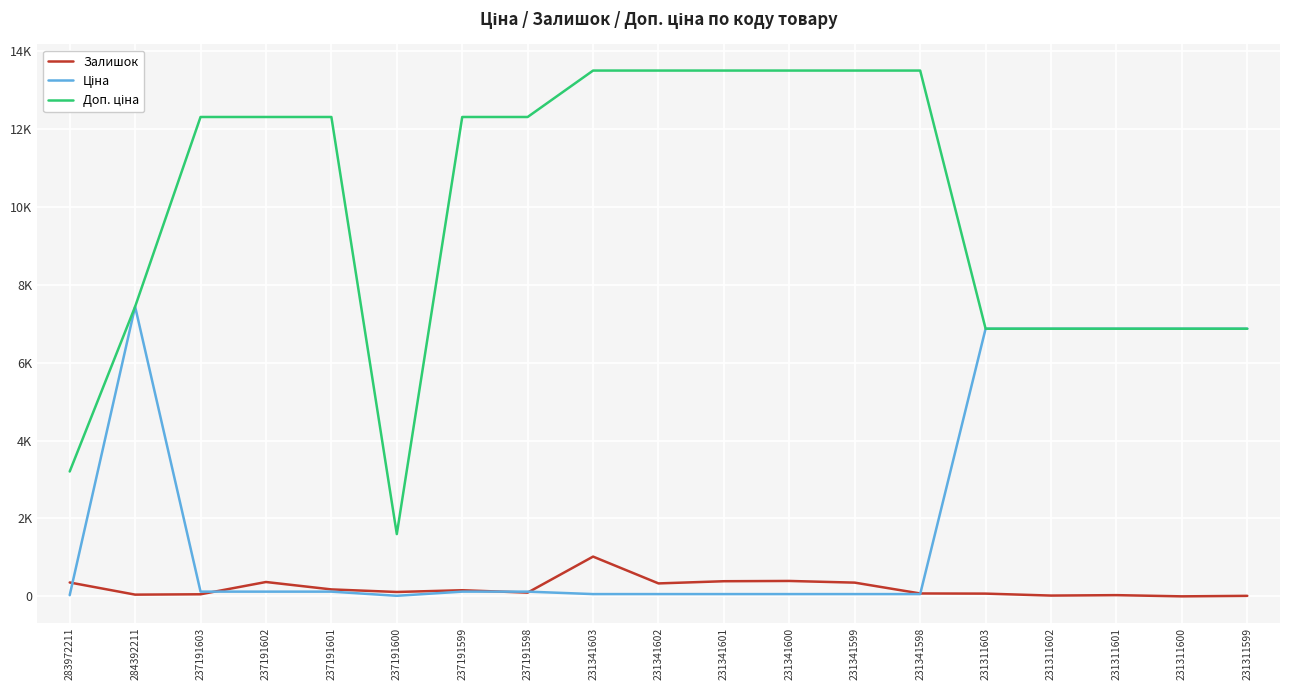

Reading left to right, what are all the values shown in this chart?

Залишок: 358.0	46.0	55.0	370.0	180.0	114.0	159.0	98.0	1022.0	334.0	390.0	397.0	354.0	76.0	72.0	22.0	33.0	2.0	15.0
Ціна: 32.0	7436.2	123.0	123.0	123.0	16.0	123.0	123.0	60.0	60.0	60.0	60.0	60.0	60.0	6869.4	6869.4	6869.4	6869.4	6869.4
Доп. ціна: 3205.0	7436.2	12302.0	12302.0	12302.0	1599.0	12302.0	12302.0	13493.2	13493.2	13493.2	13493.2	13493.2	13493.2	6869.4	6869.4	6869.4	6869.4	6869.4